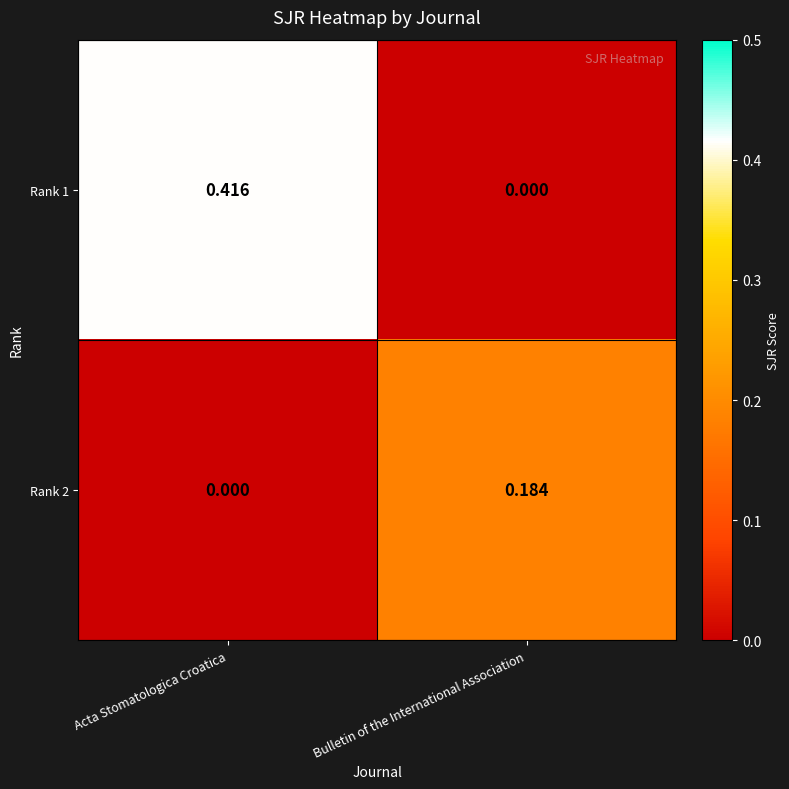

Rank the categories by Rank 2 value from lowest to highest.

Acta Stomatologica Croatica, Bulletin of the International Association